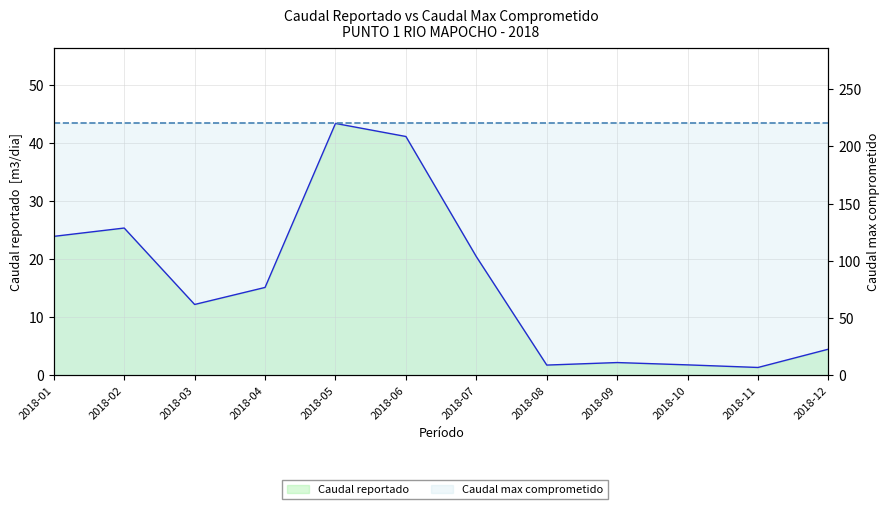

The Caudal reportado series shows 2.3 at 2018-08. True or false?

False